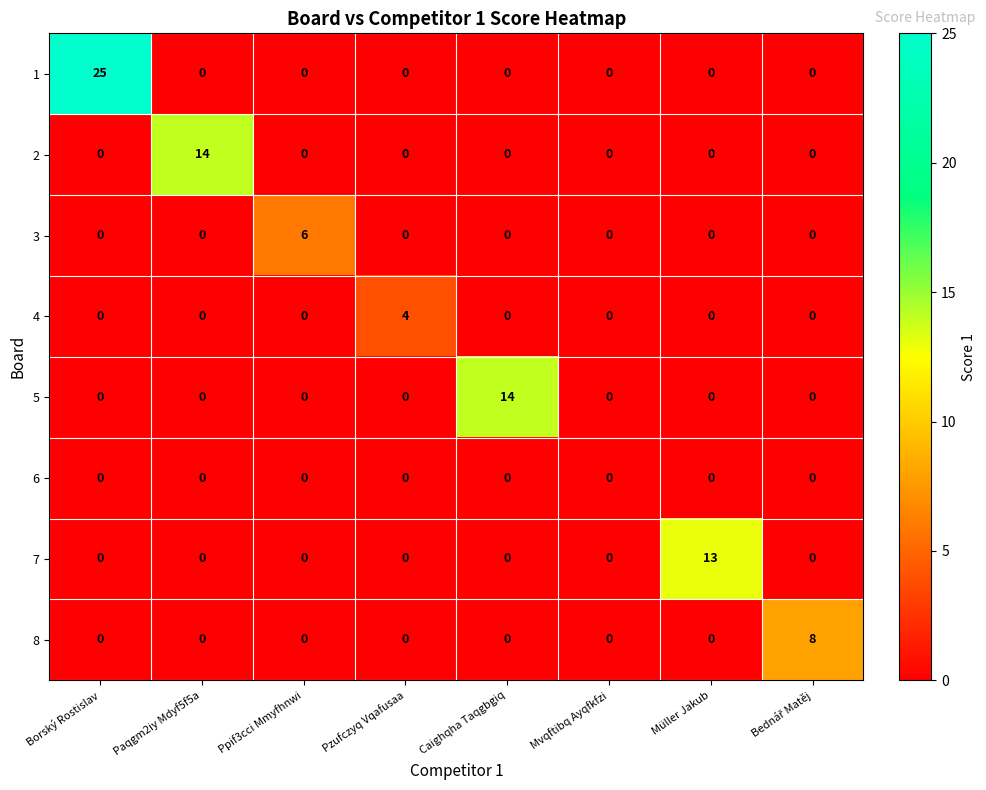

The 2 series shows 5 at Caighqha Taqgbgiq. True or false?

False